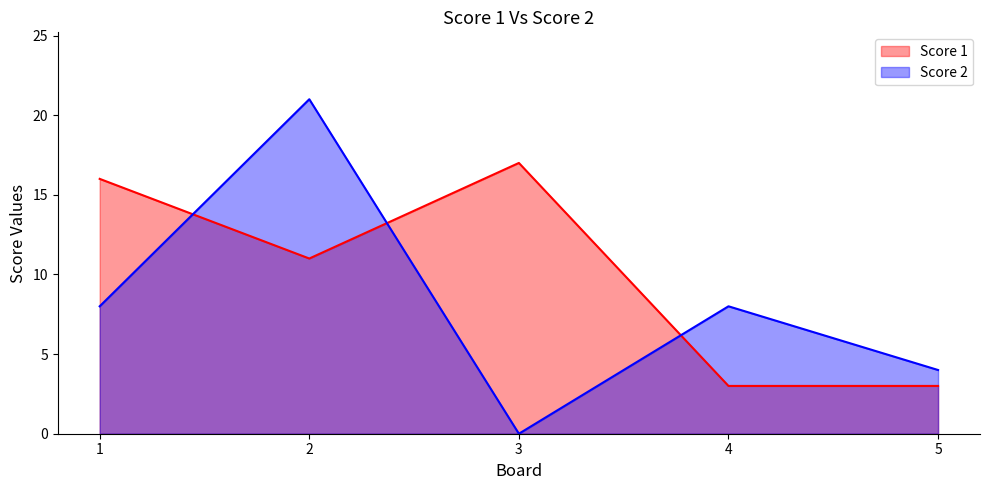

What value does the Score 1 series have at 4, to the nearest 5?

5